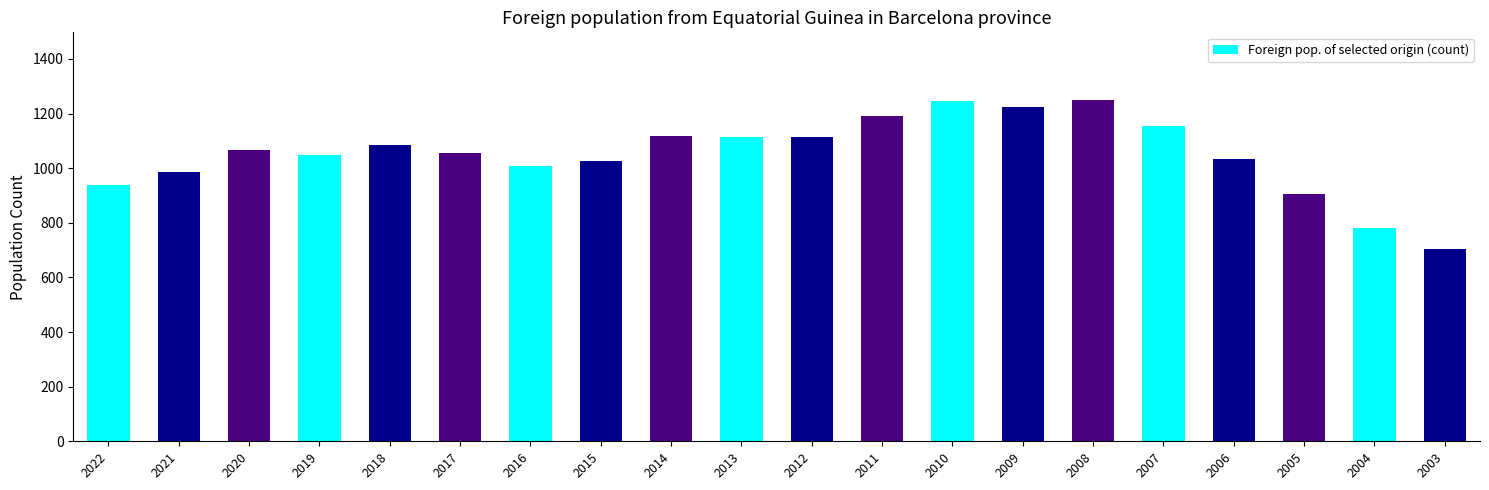

What is the sum of all values?

21051